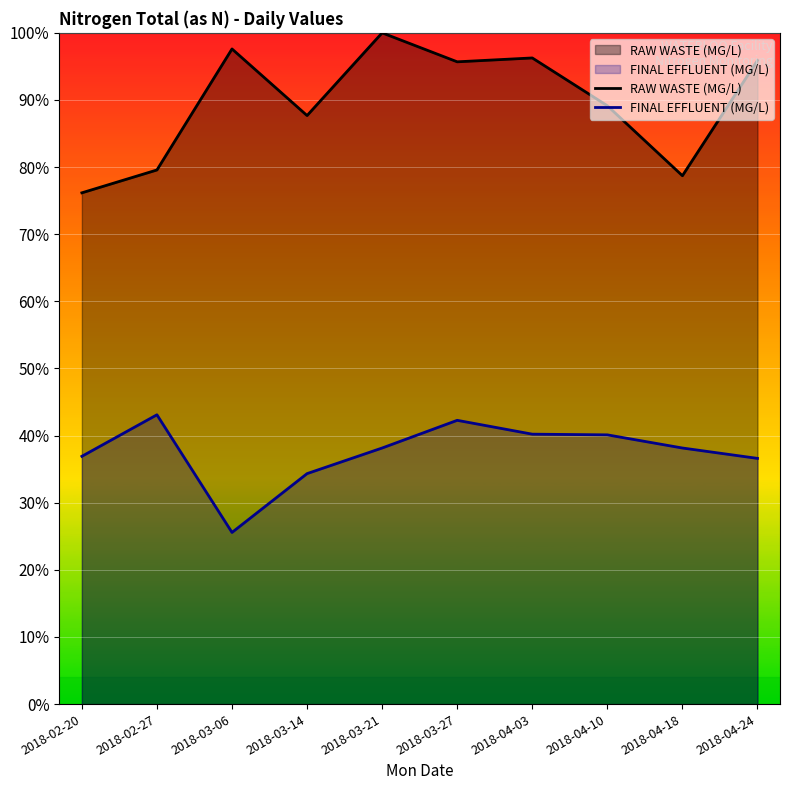

Reading left to right, list all the values displayed in this chart.

RAW WASTE (MG/L): 2018-02-20=76.2	2018-02-27=79.6	2018-03-06=97.6	2018-03-14=87.7	2018-03-21=100.0	2018-03-27=95.7	2018-04-03=96.3	2018-04-10=89.1	2018-04-18=78.7	2018-04-24=95.9
FINAL EFFLUENT (MG/L): 2018-02-20=36.9	2018-02-27=43.1	2018-03-06=25.6	2018-03-14=34.3	2018-03-21=38.2	2018-03-27=42.3	2018-04-03=40.2	2018-04-10=40.1	2018-04-18=38.2	2018-04-24=36.6